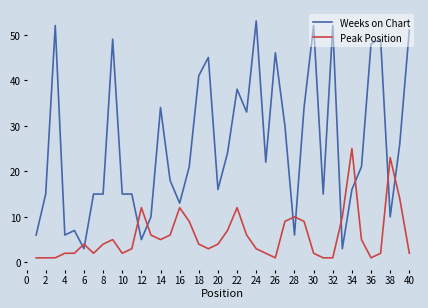

What is the maximum value for Weeks on Chart?

53